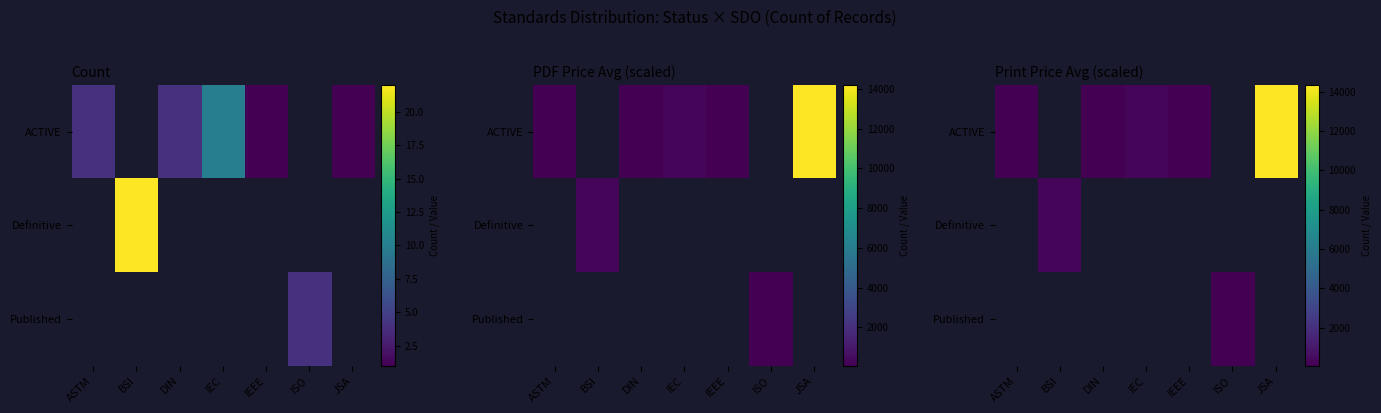

The value of Published at DIN is 33.2. True or false?

False